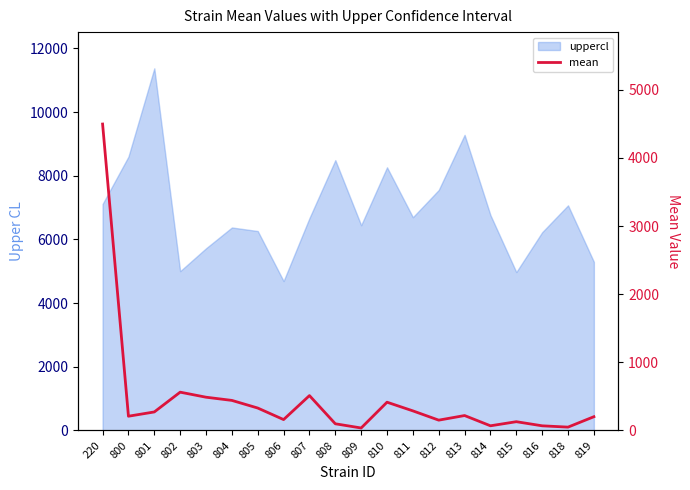

True or false: the data has more than 0 interior local peaks.

True